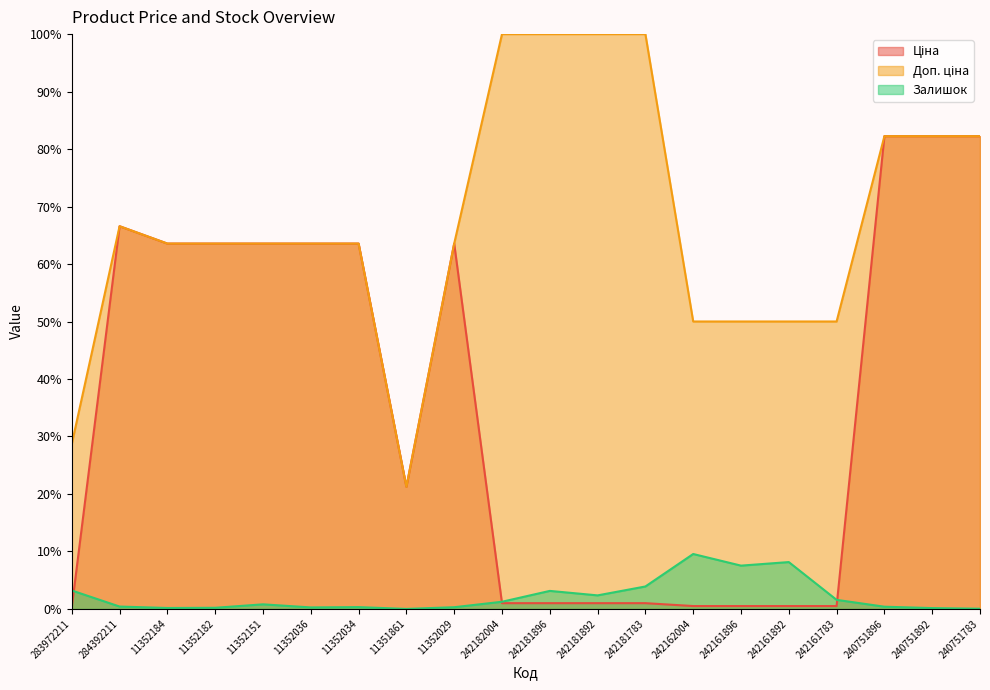

True or false: Доп. ціна has more than 2 interior local peaks.

False